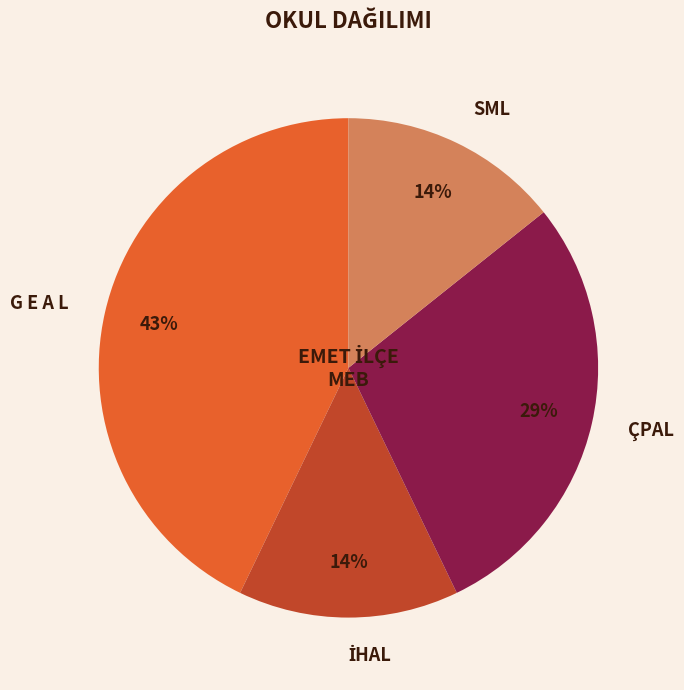

True or false: SML accounts for 14% of the total.

True